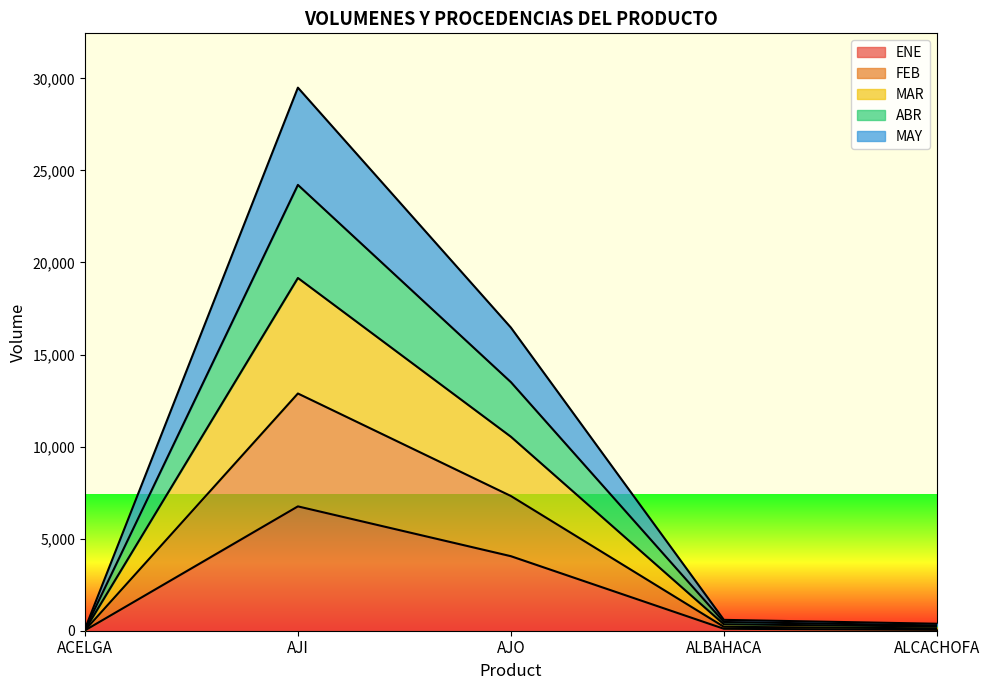

At which category is the sum across all series the highest?

AJI